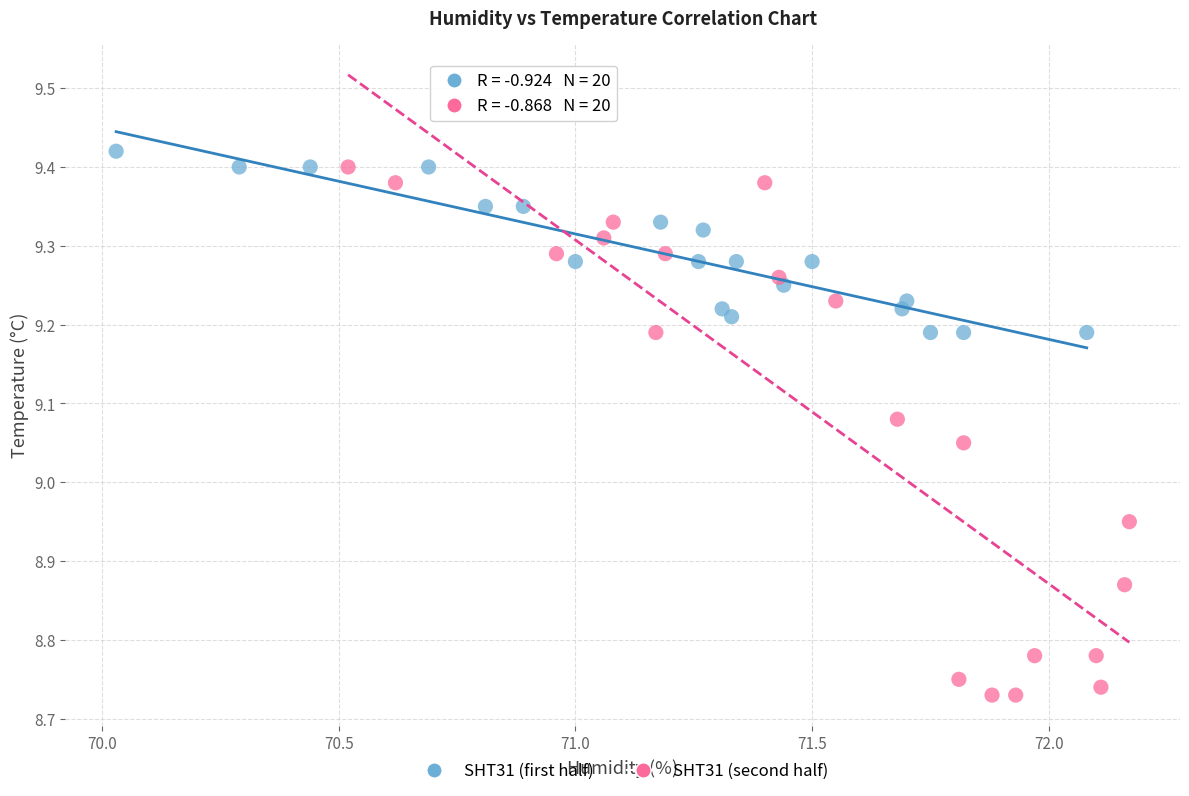

Which series contains the lowest Y value?

SHT31 (second half)